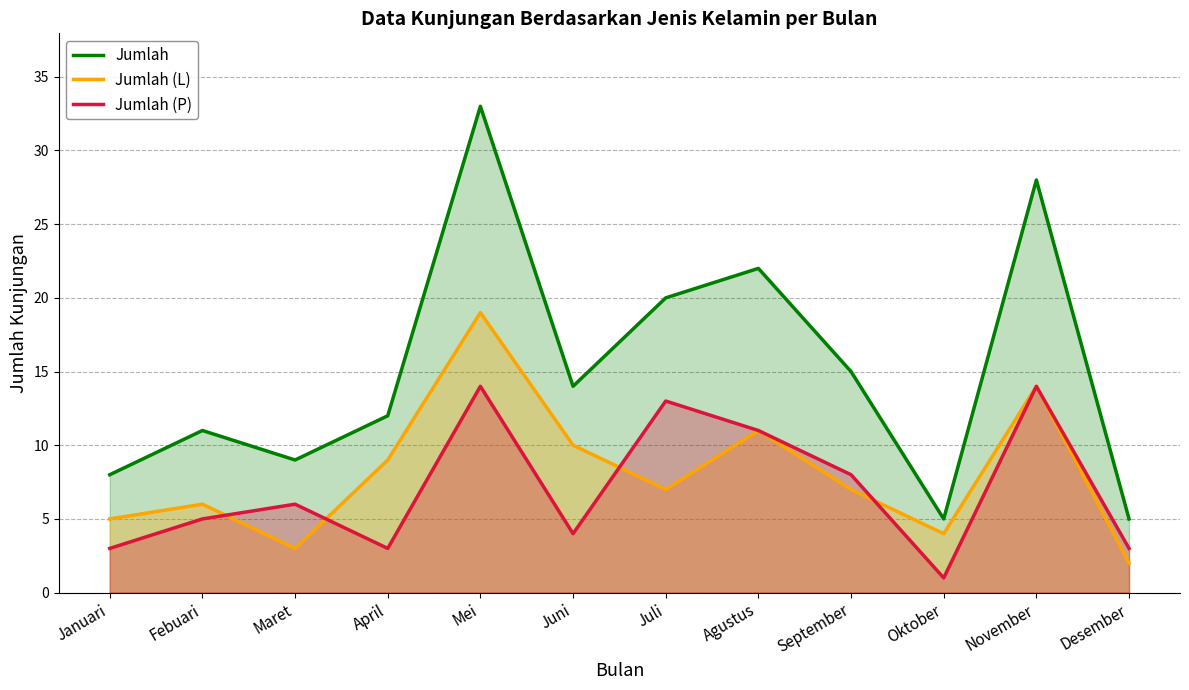

Which category has the lowest value in the Jumlah (L) series?

Desember